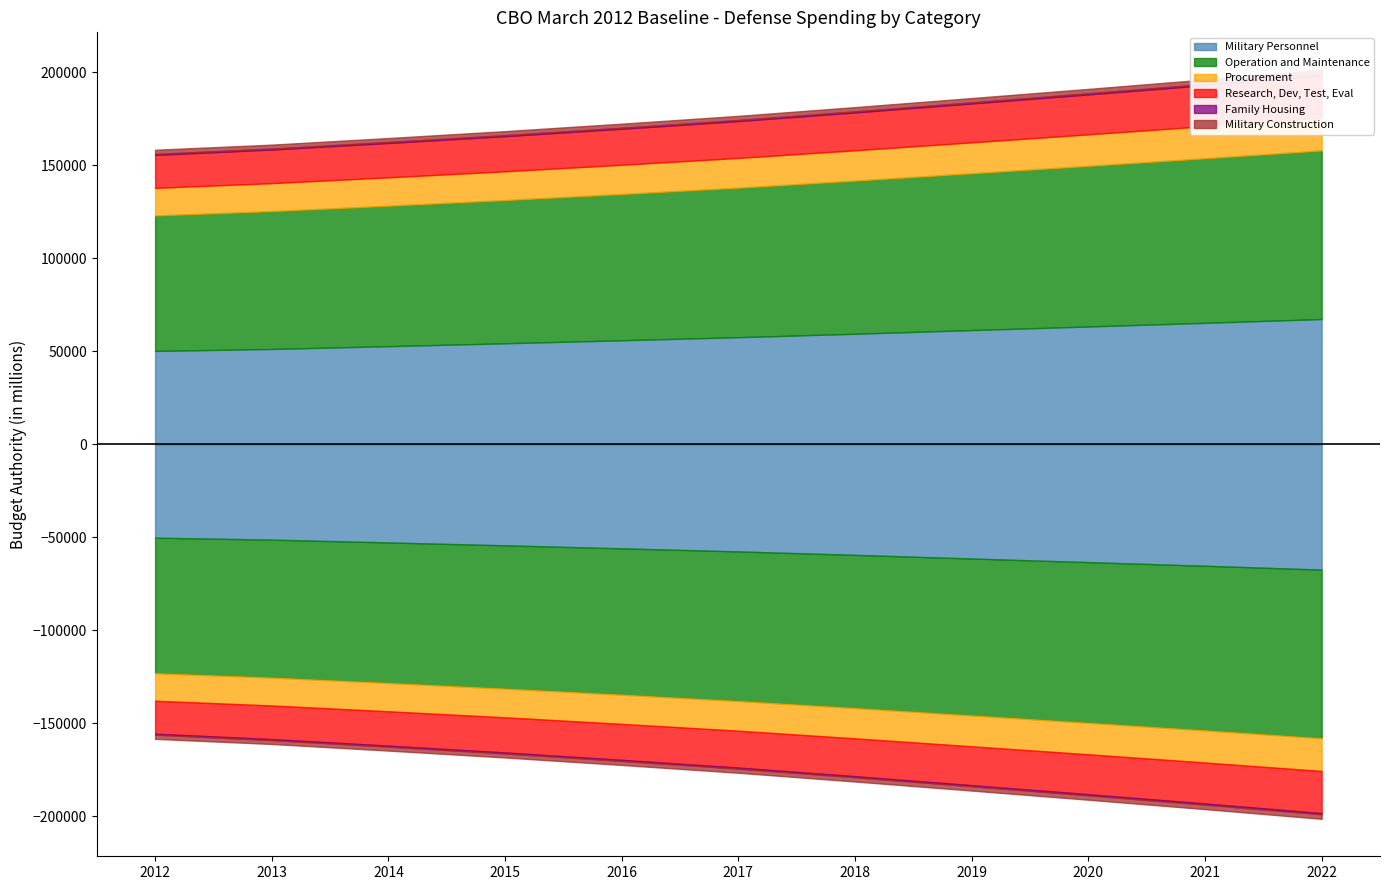

Rank the series by their maximum value, from lowest to highest.

Family Housing, Military Construction, Procurement, Research, Dev, Test, Eval, Military Personnel, Operation and Maintenance